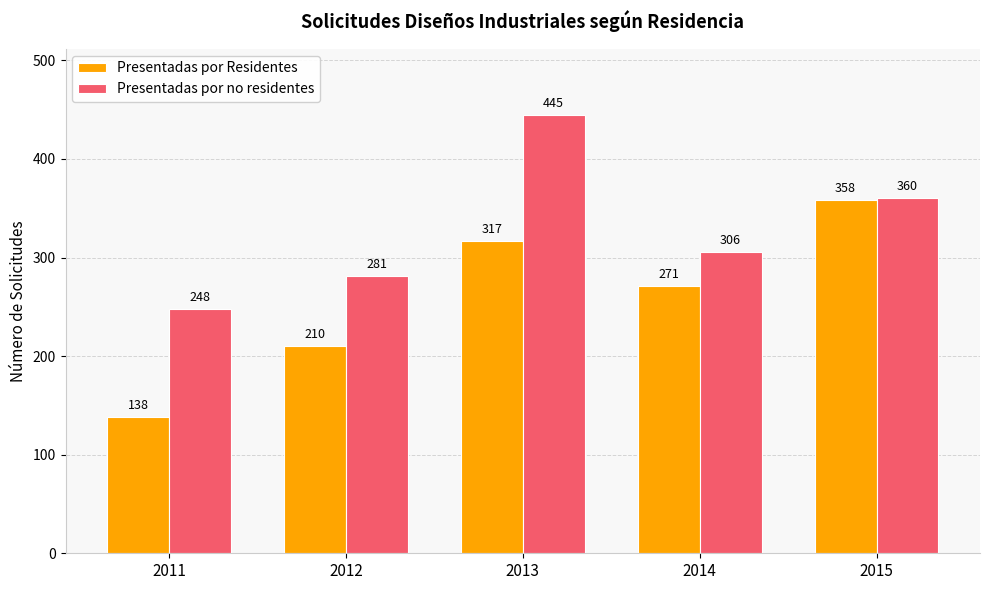

Which series has the widest spread of values?

Presentadas por Residentes